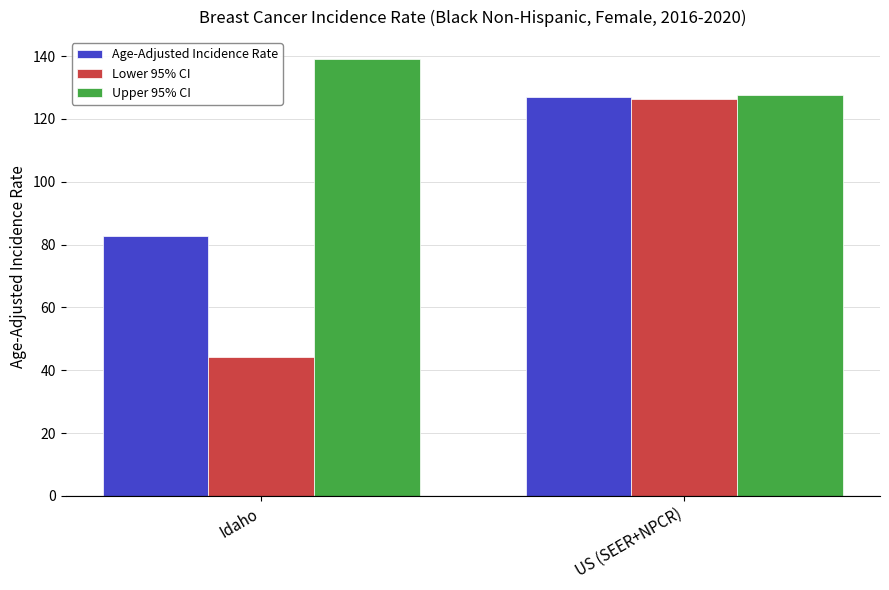

Reading left to right, what are all the values shown in this chart?

Age-Adjusted Incidence Rate: 82.7	126.9
Lower 95% CI: 44.1	126.3
Upper 95% CI: 139.1	127.6